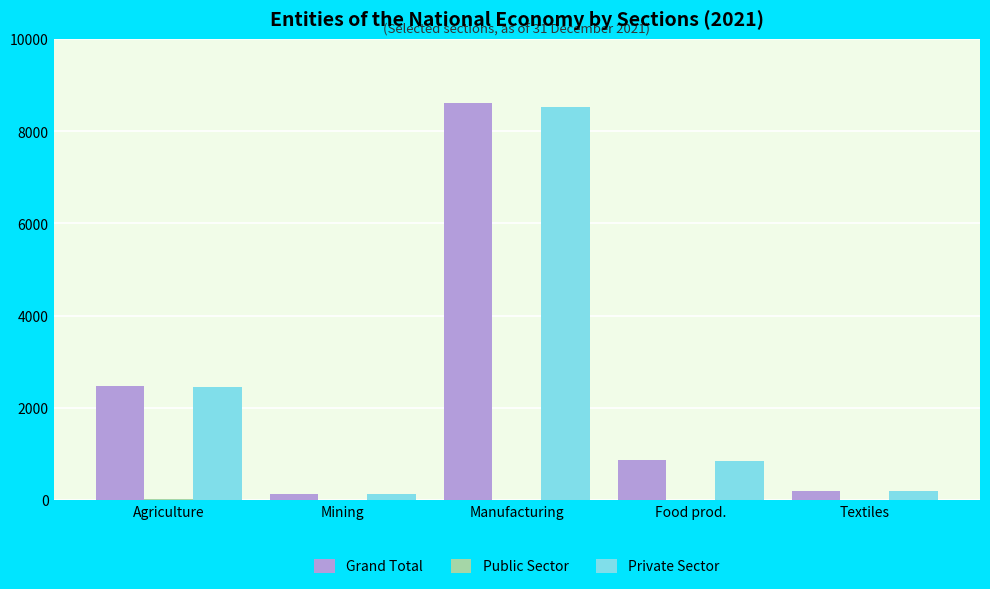

What is the sum of all Grand Total values?

12278